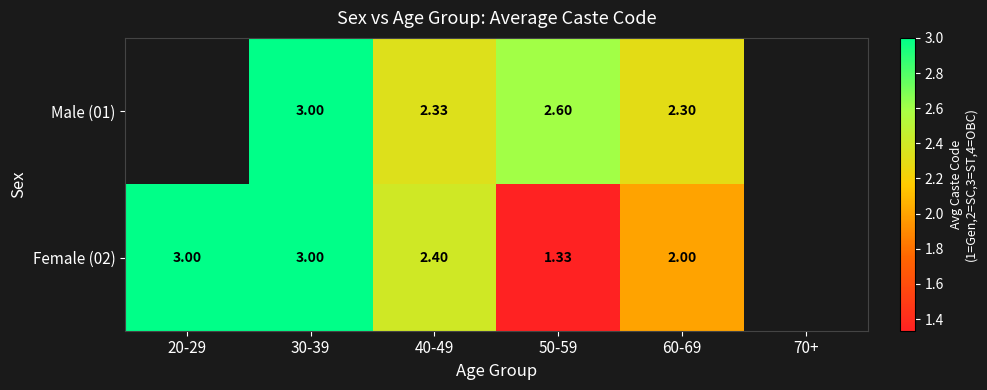

What is the lowest value of the Female (02) series?

1.3